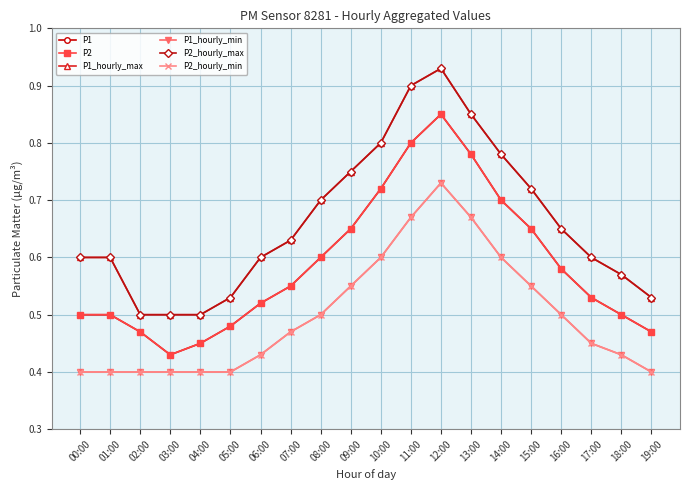

Between 00:00 and 13:00, which series saw the biggest shift?

P1